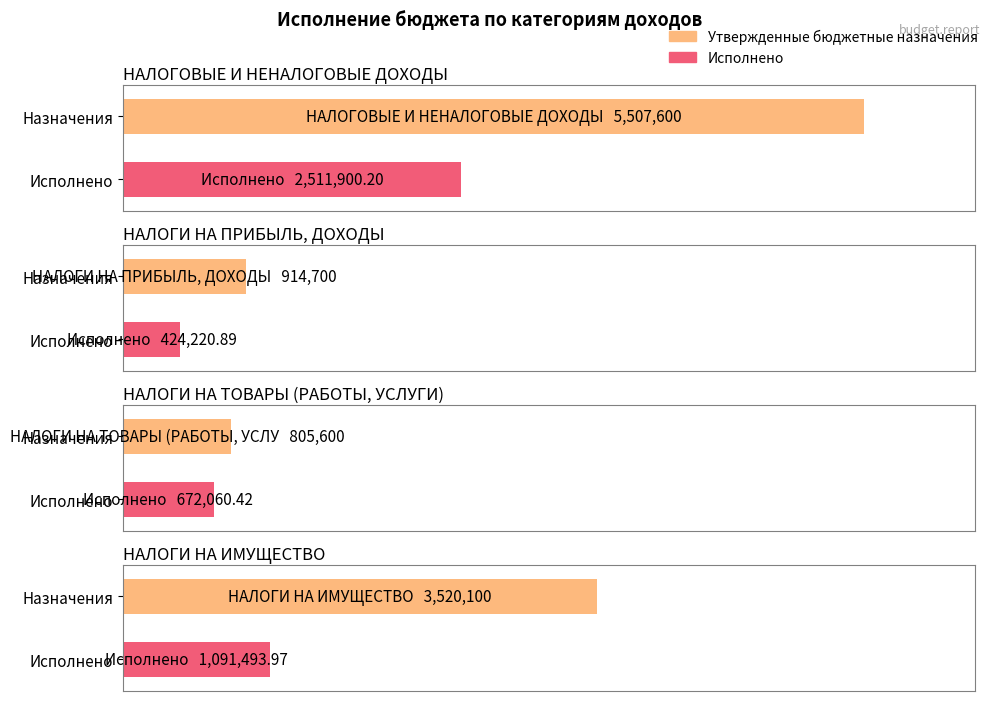

What is the difference between the maximum and minimum values in the Исполнено series?

2087679.3